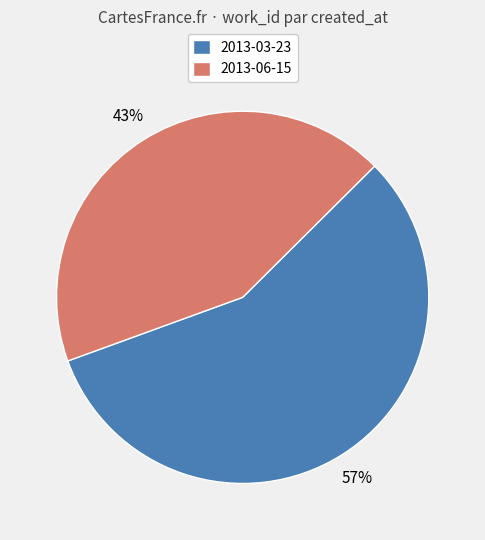

What is the ratio of the value at 2013-03-23 to the value at 2013-06-15?

1.3